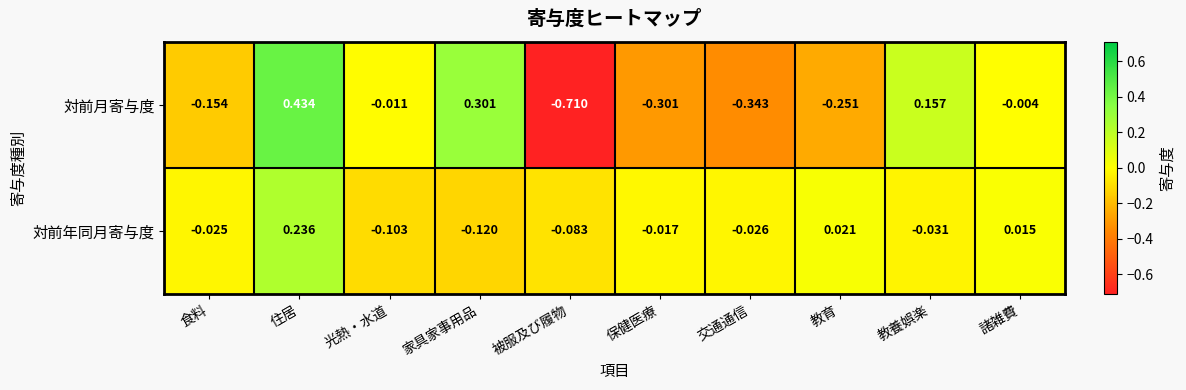

At which category is the sum across all series the highest?

住居